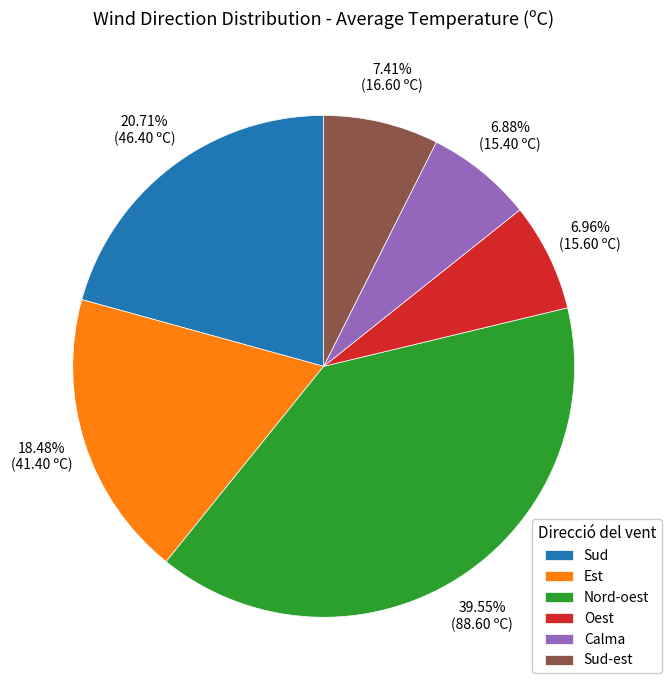

Is there a majority slice in this chart?

No